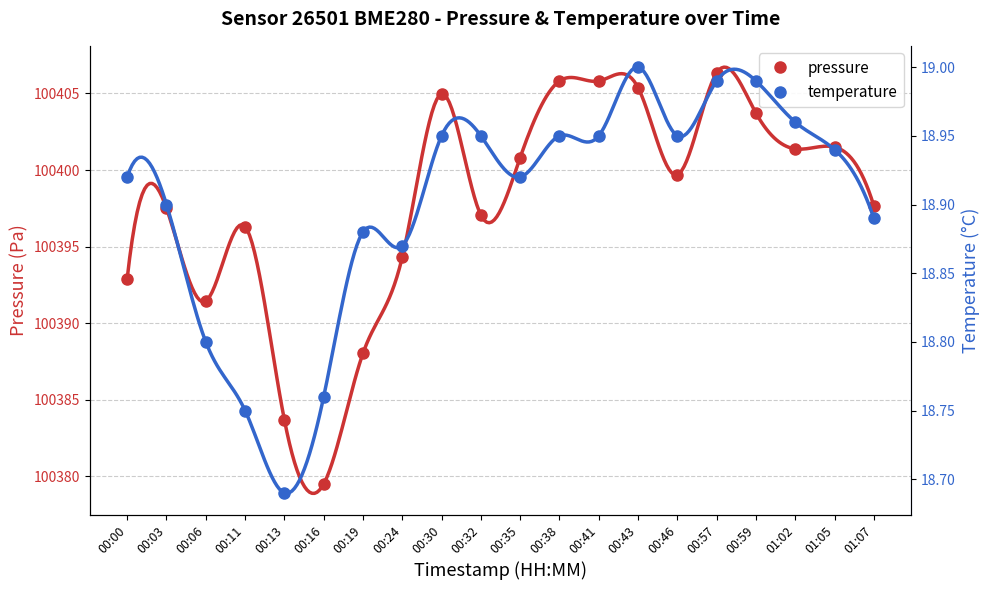

At which label does pressure reach its peak?

00:57